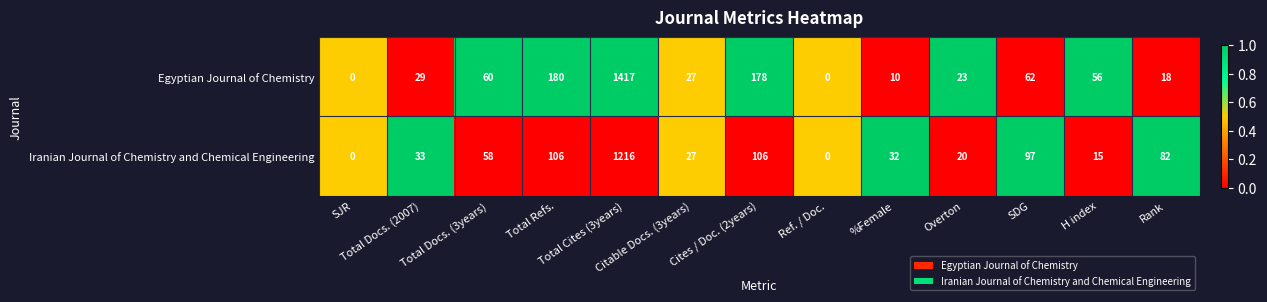

At how many categories does at least one series exceed 7?

11